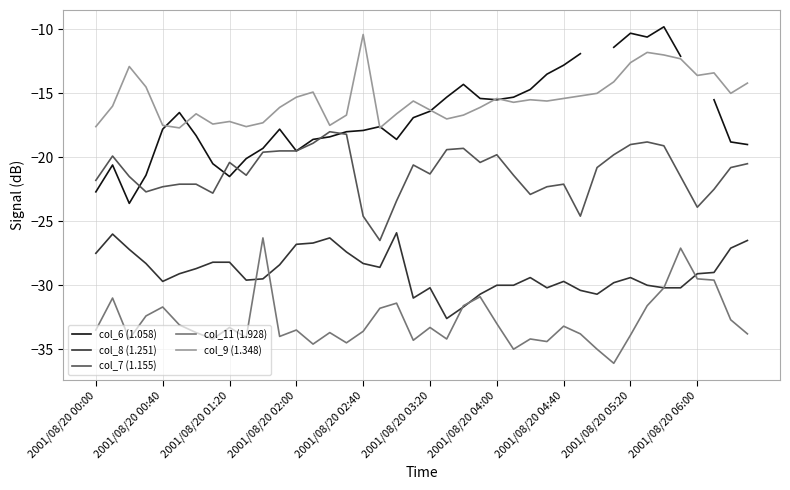

How many categories are shown in the chart?

40